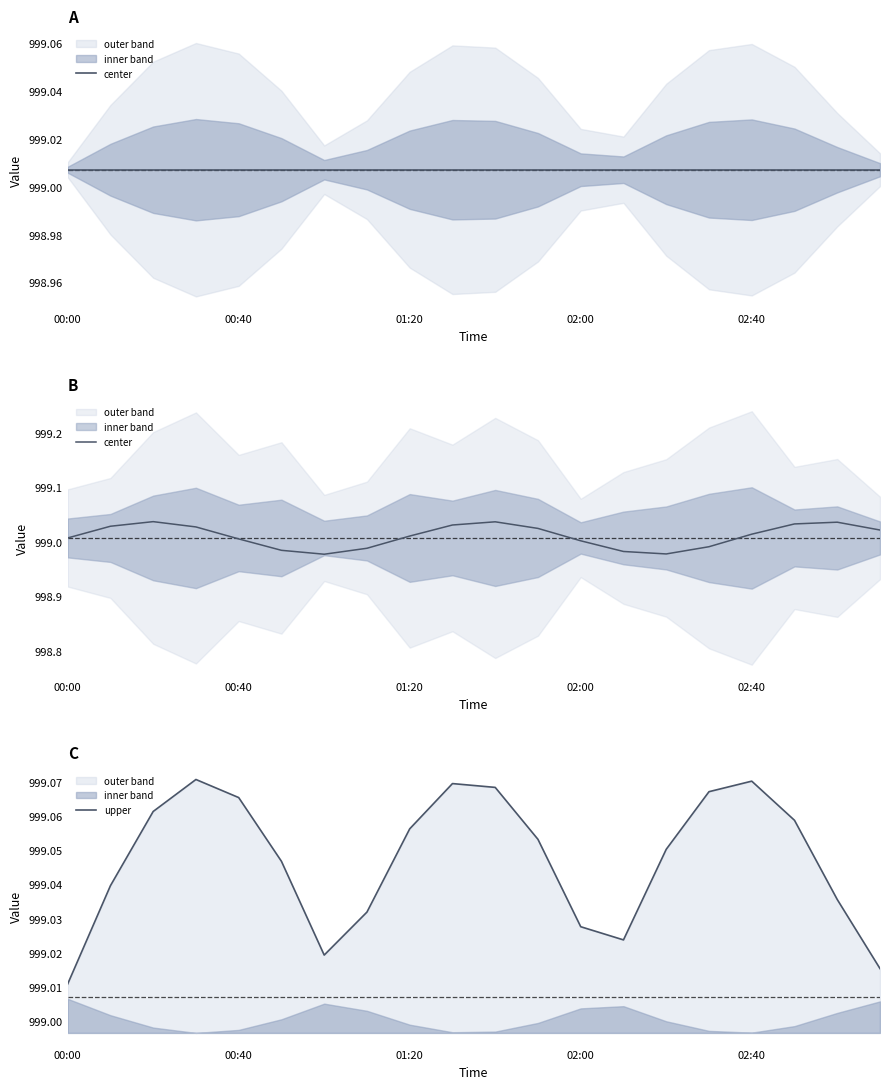

Which series has the largest total across all categories?

upper